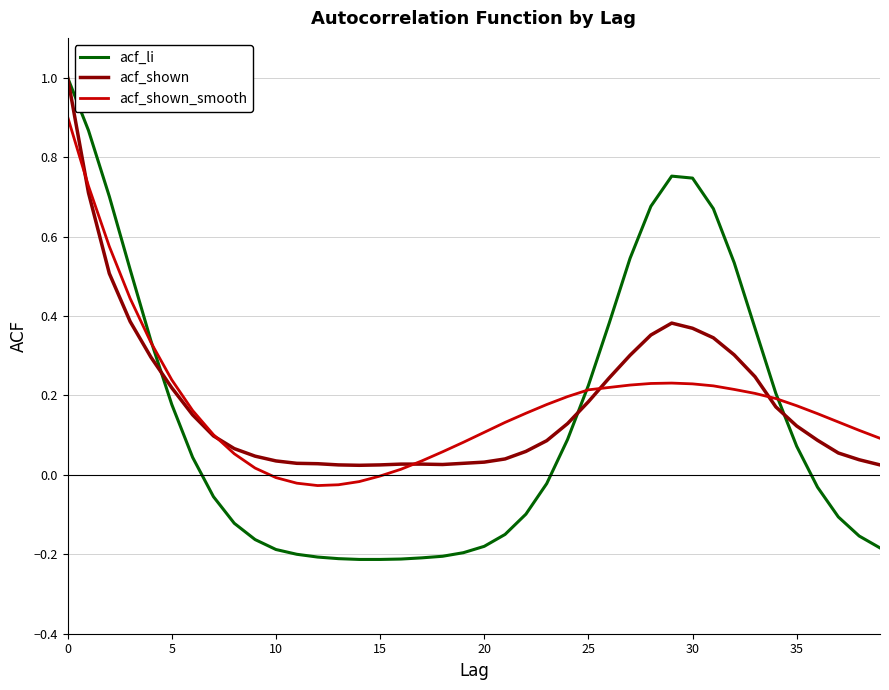

What is the greatest value displayed?

1.0